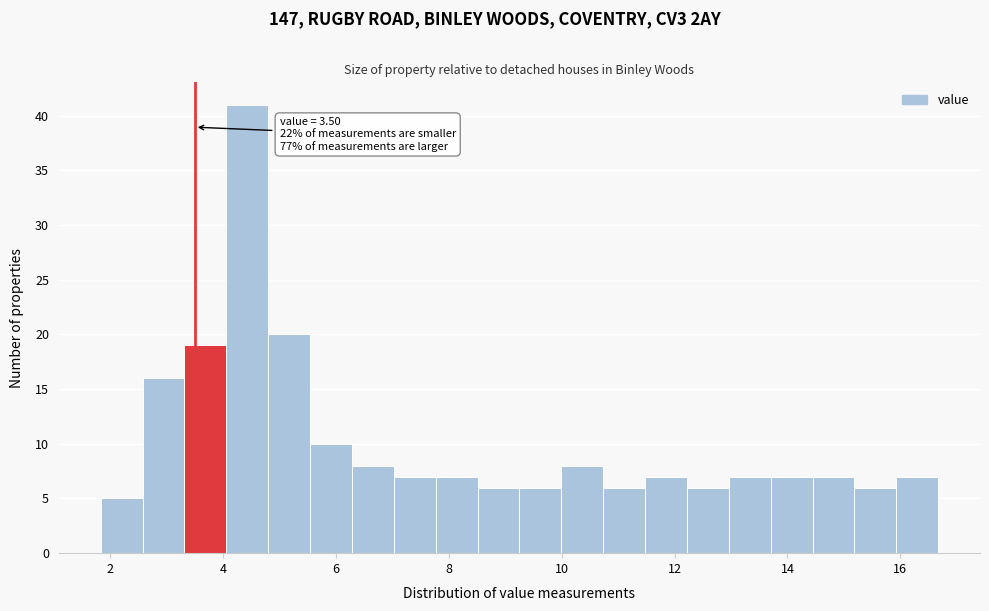

Around what value on the x-axis is the tallest bar? Give the approximate position of its centre, as read against the axis.

4.4